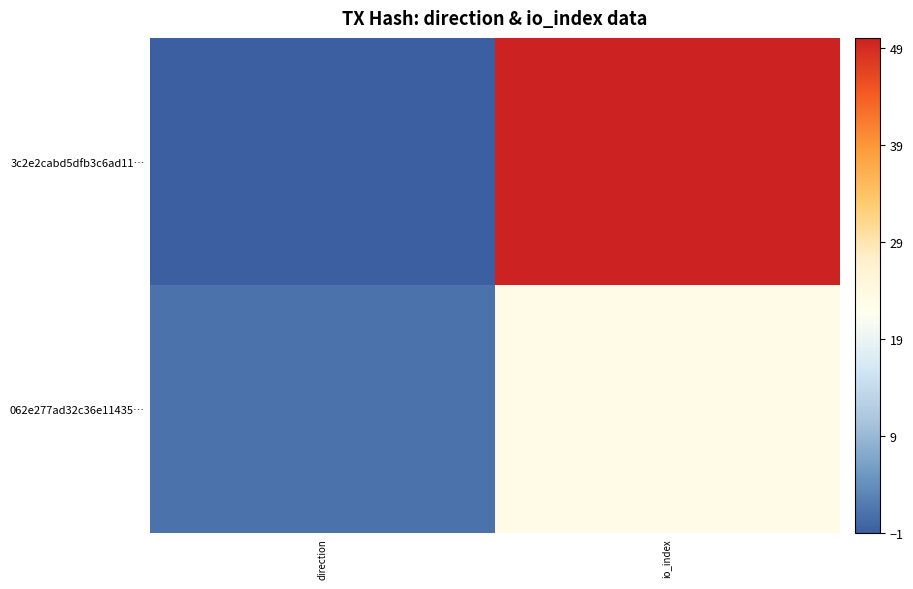

Reading right to left, list all the values displayed in this chart.

3c2e2cabd5dfb3c6ad11…: io_index=50	direction=-1
062e277ad32c36e11435…: io_index=23	direction=1